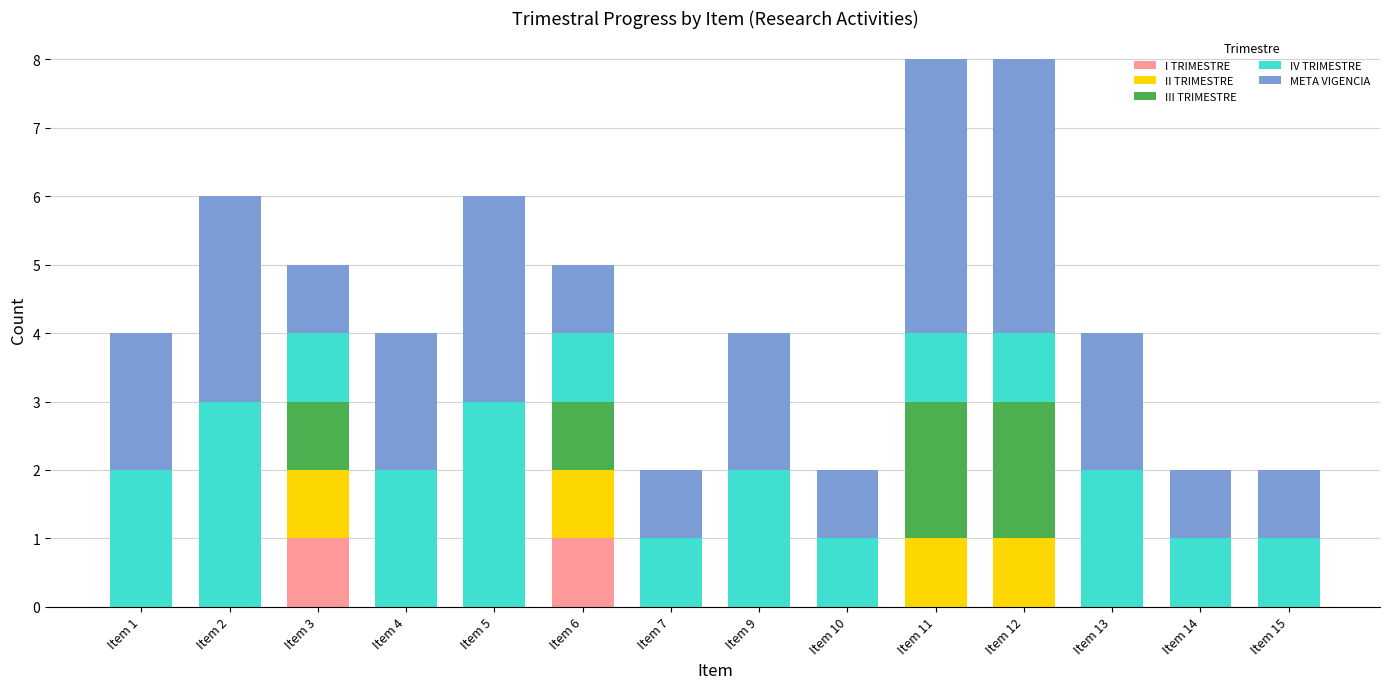

Is it true that I TRIMESTRE equals 0 at Item 4?

True